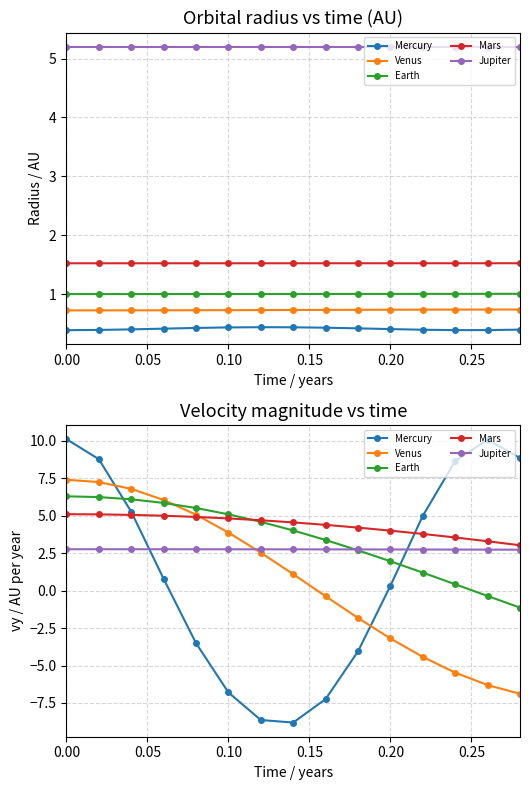

Rank the series by their maximum value, from highest to lowest.

Mercury, Venus, Earth, Mars, Jupiter